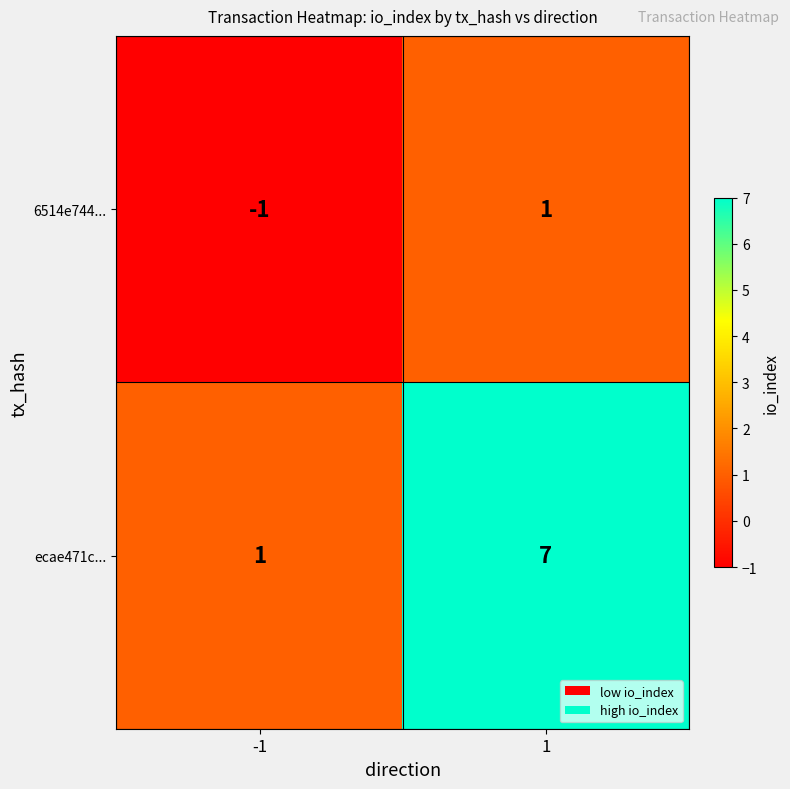

The value of ecae471c... at 1 is 4. True or false?

False